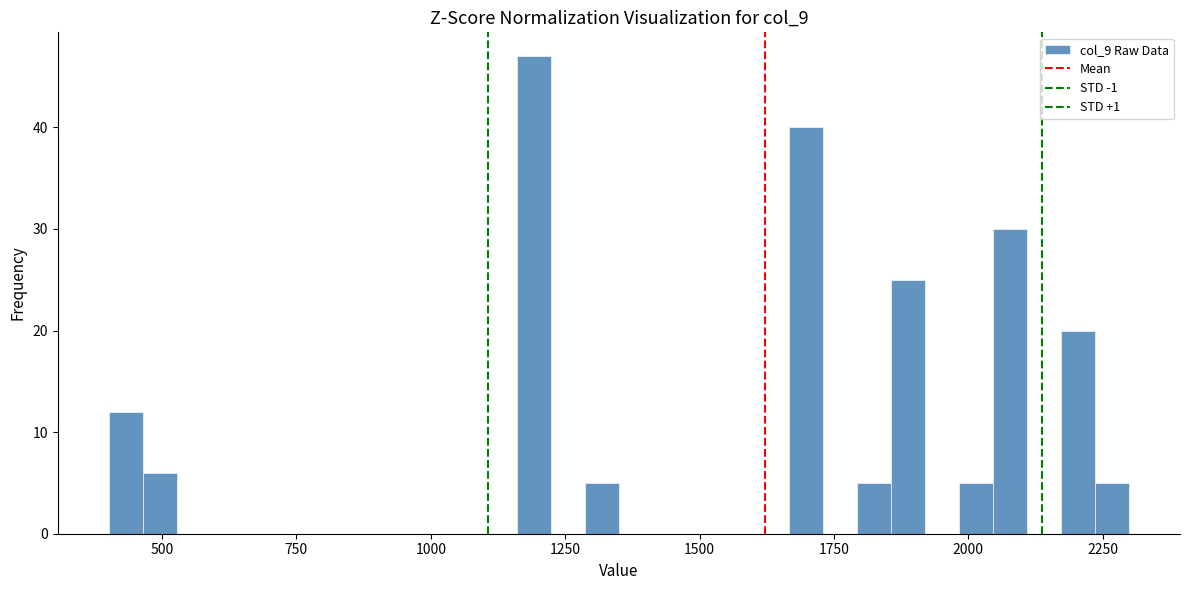

Around what value on the x-axis is the tallest bar? Give the approximate position of its centre, as read against the axis.

1200